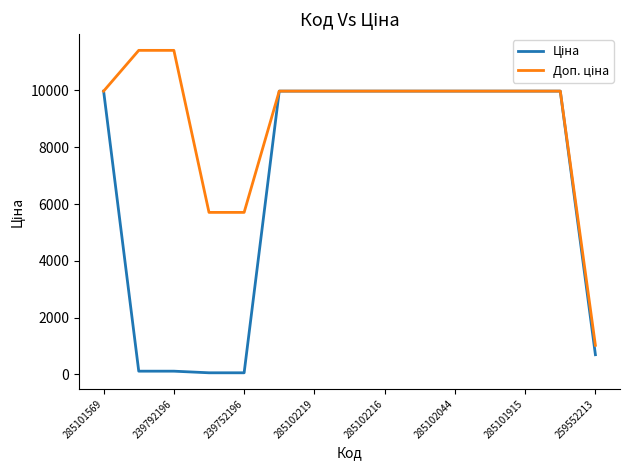

Reading left to right, list all the values displayed in this chart.

Ціна: 9975.0	114.1	114.1	57.0	57.0	9975.0	9975.0	9975.0	9975.0	9975.0	9975.0	9975.0	9975.0	9975.0	693.7
Доп. ціна: 9975.0	11410.0	11410.0	5705.0	5705.0	9975.0	9975.0	9975.0	9975.0	9975.0	9975.0	9975.0	9975.0	9975.0	1024.6